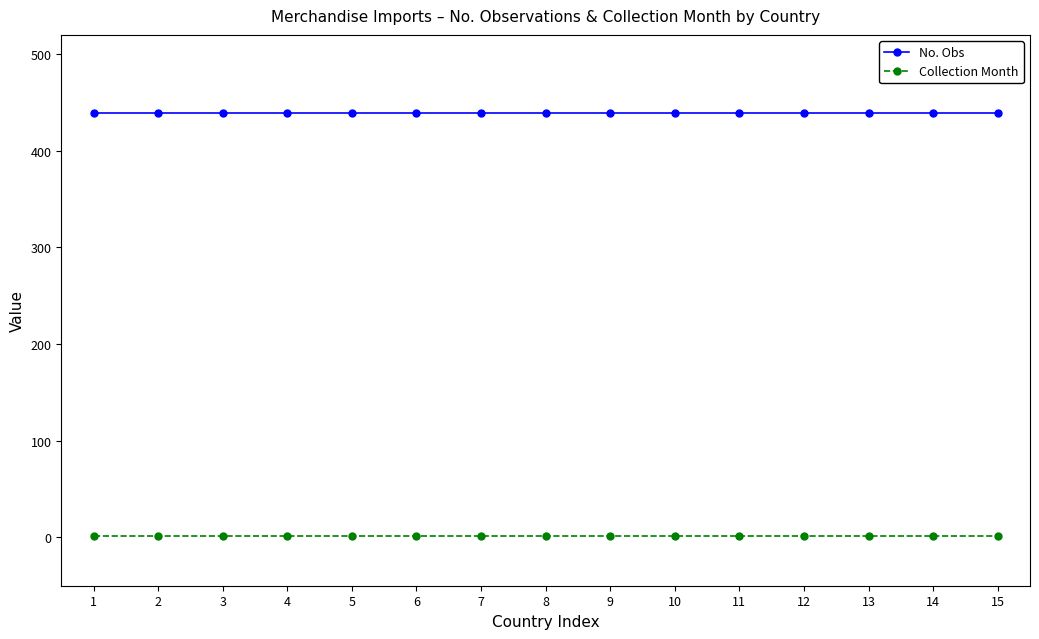

What value does the No. Obs series have at 15?

439